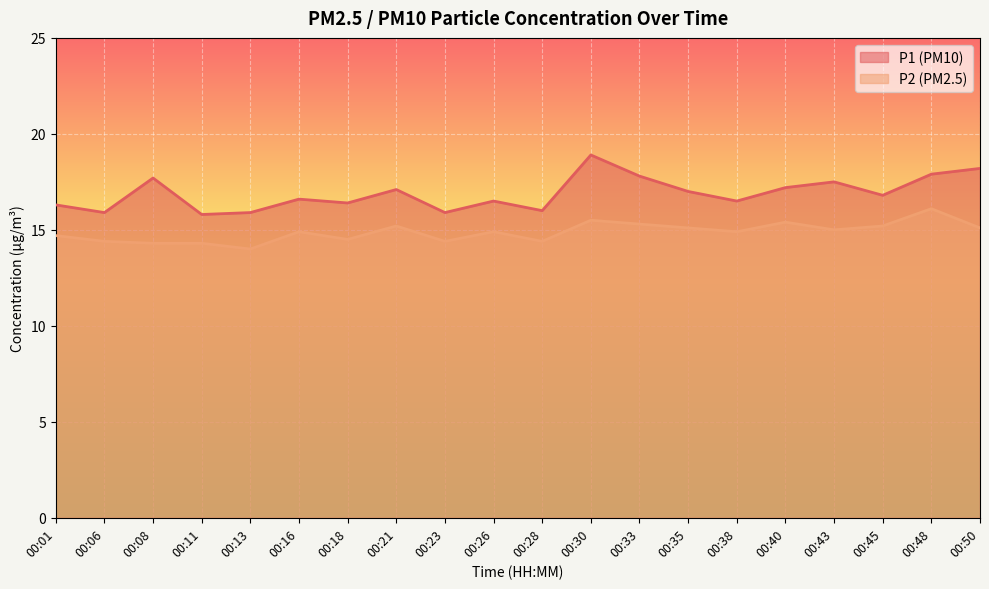

What are all the series names shown in the legend?

P1 (PM10), P2 (PM2.5)